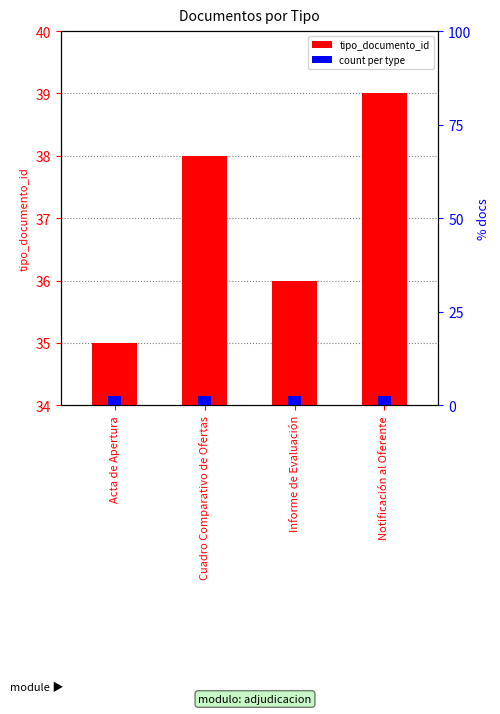

What is the difference between the values at Acta de Apertura and Cuadro Comparativo de Ofertas?

3